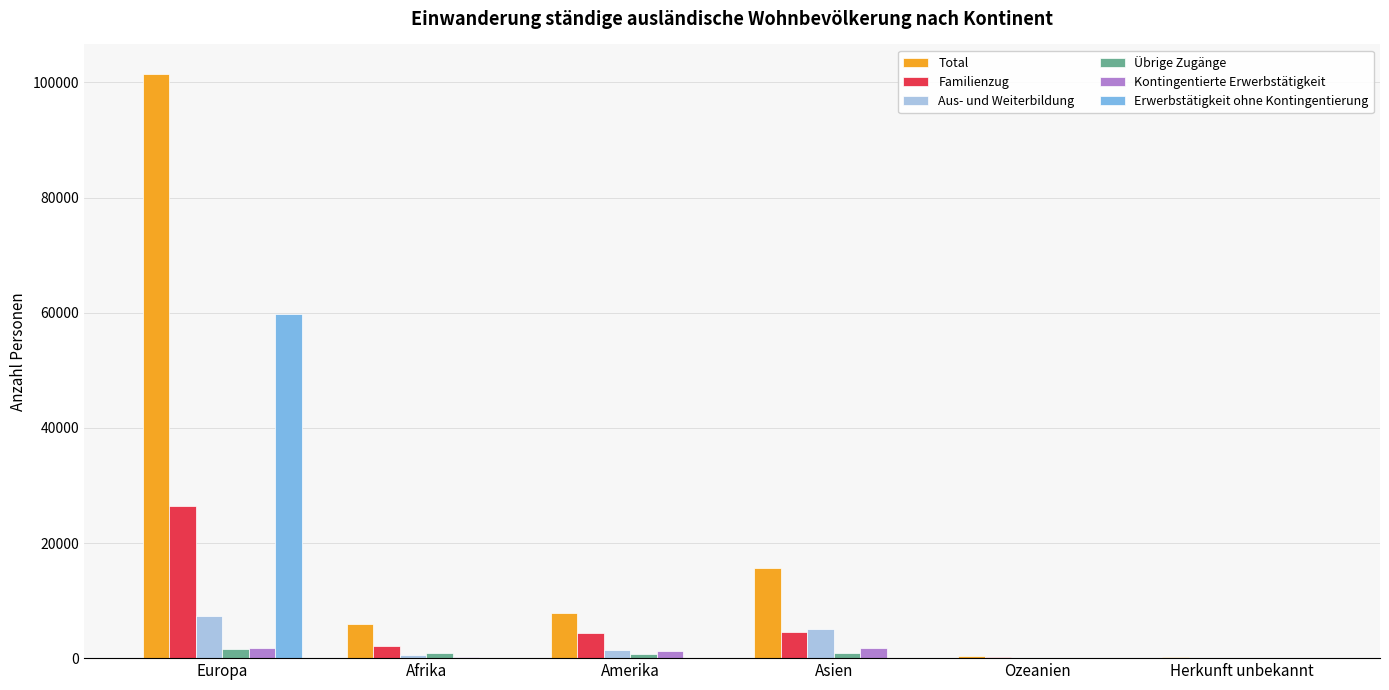

The value of Übrige Zugänge at Europa is 1510. True or false?

True